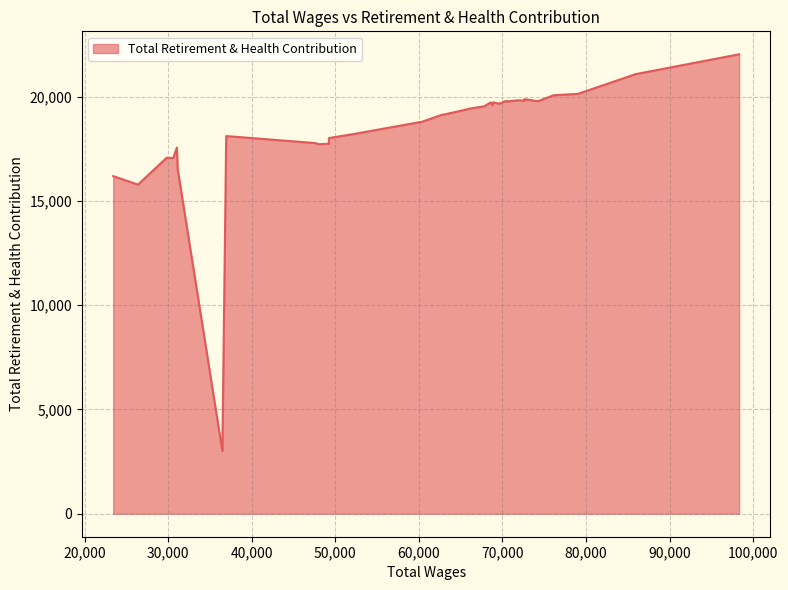

List the labels in order of value, smallest first.

33, 38, 39, 34, 36, 37, 35, 30, 29, 31, 28, 32, 27, 26, 25, 24, 23, 22, 21, 19, 17, 16, 20, 18, 12, 11, 15, 14, 10, 4, 13, 7, 5, 9, 6, 8, 3, 2, 1, 0